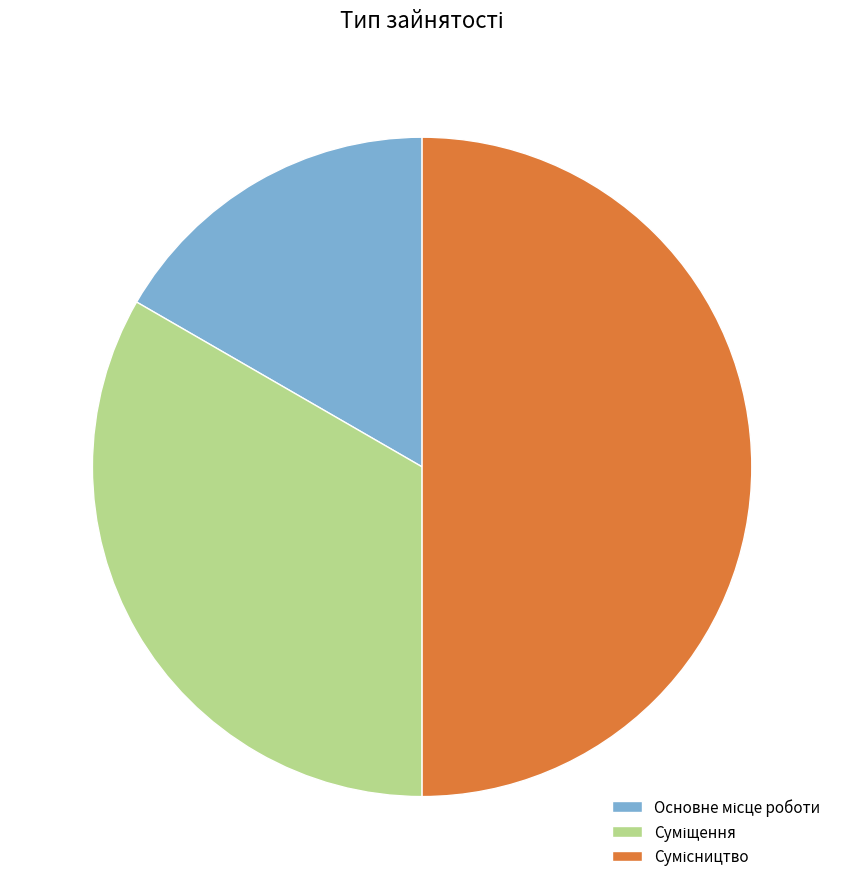

What portion of the pie excludes Основне місце роботи?

83.3%